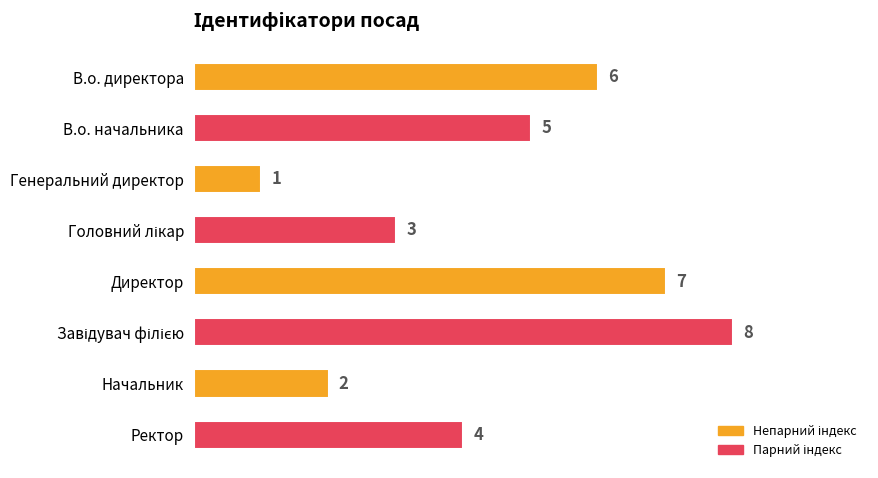

How many bars are there in total?

8